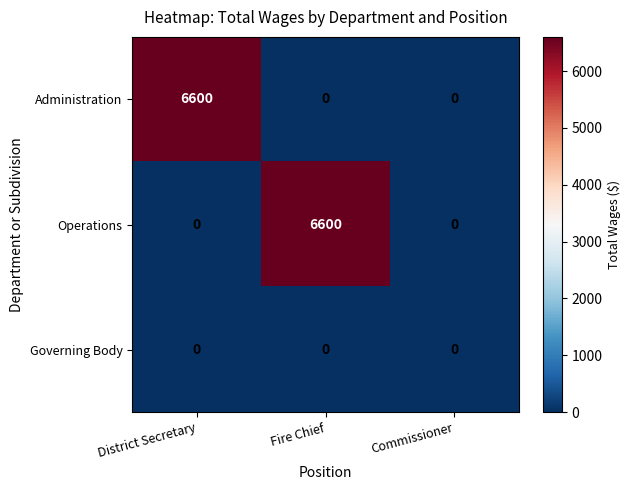

At how many categories does at least one series exceed 5168?

2